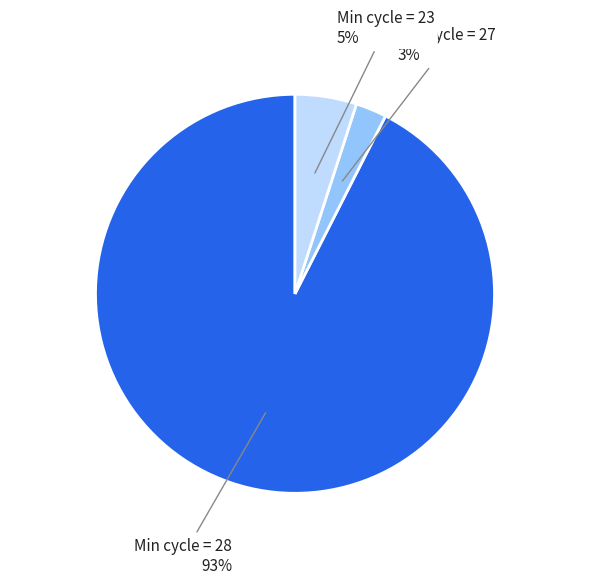

Is the sum of Min cycle = 27 and Min cycle = 28 greater than half?

Yes